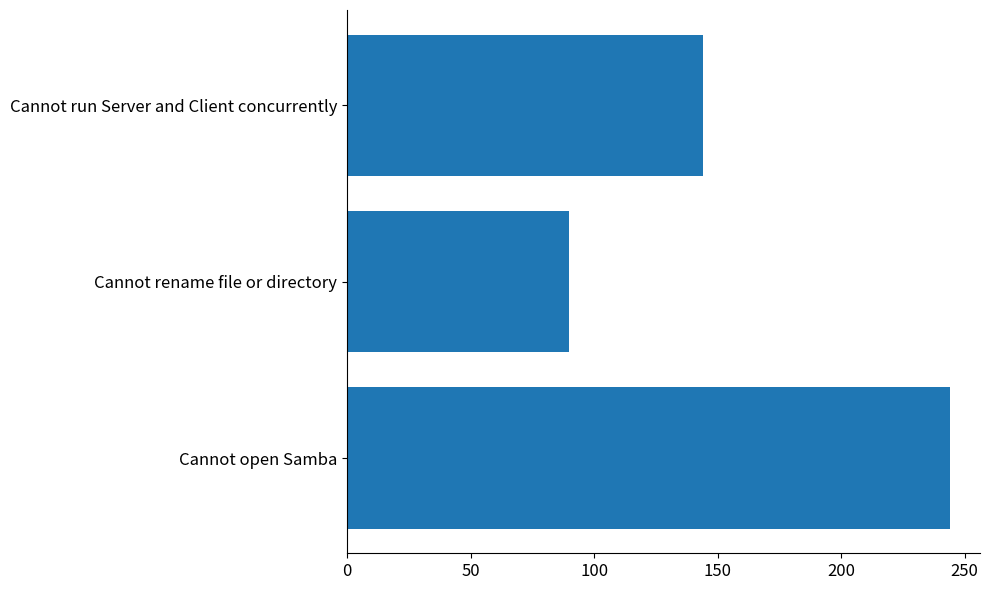

What is the average value?

159